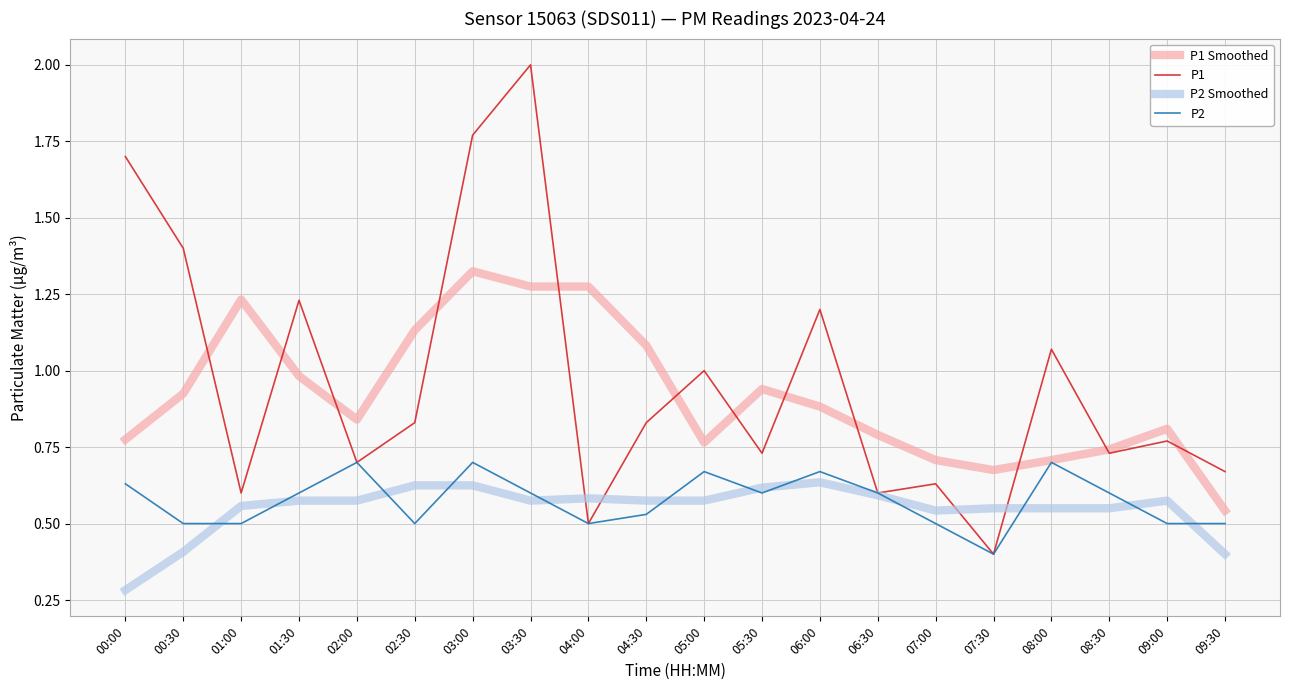

At which category does the chart reach its minimum across all series?

00:00